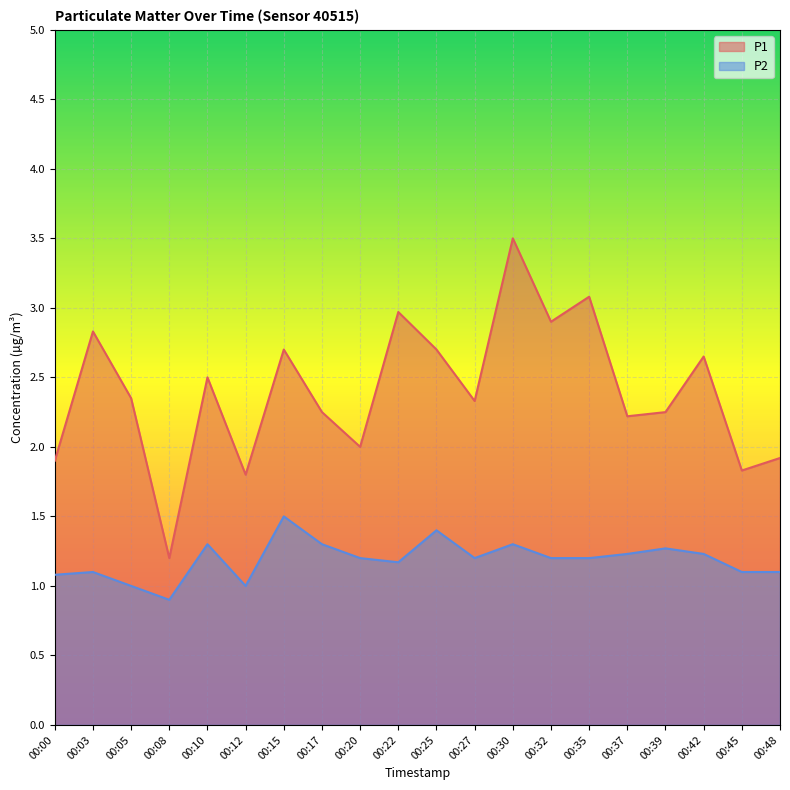

How many values in the P1 series exceed 2?

14